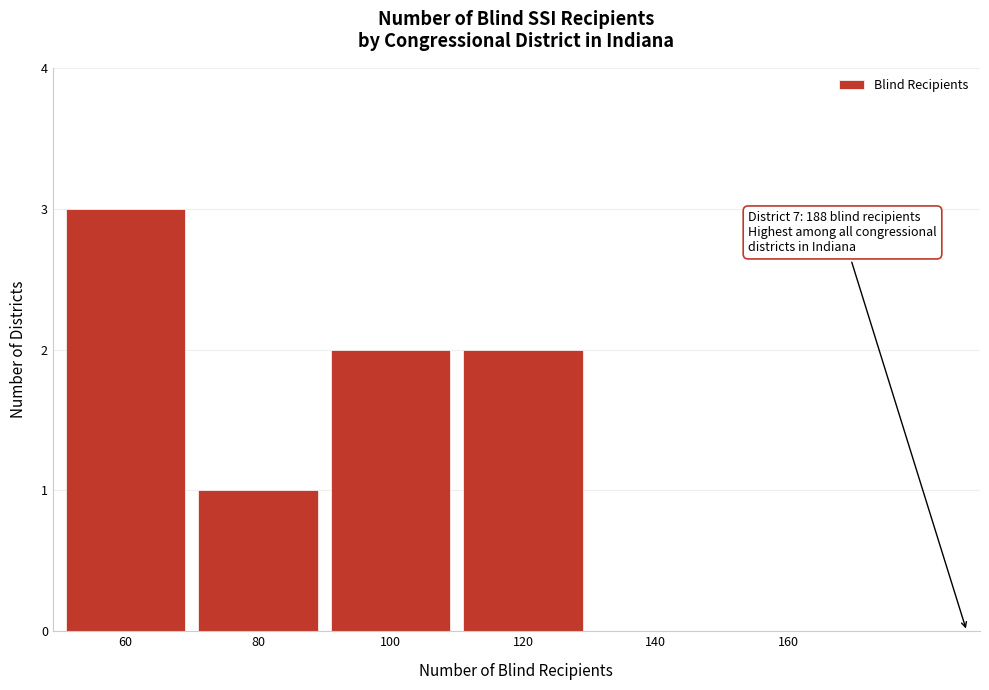

The chart shows a value of 0 at 140. True or false?

True